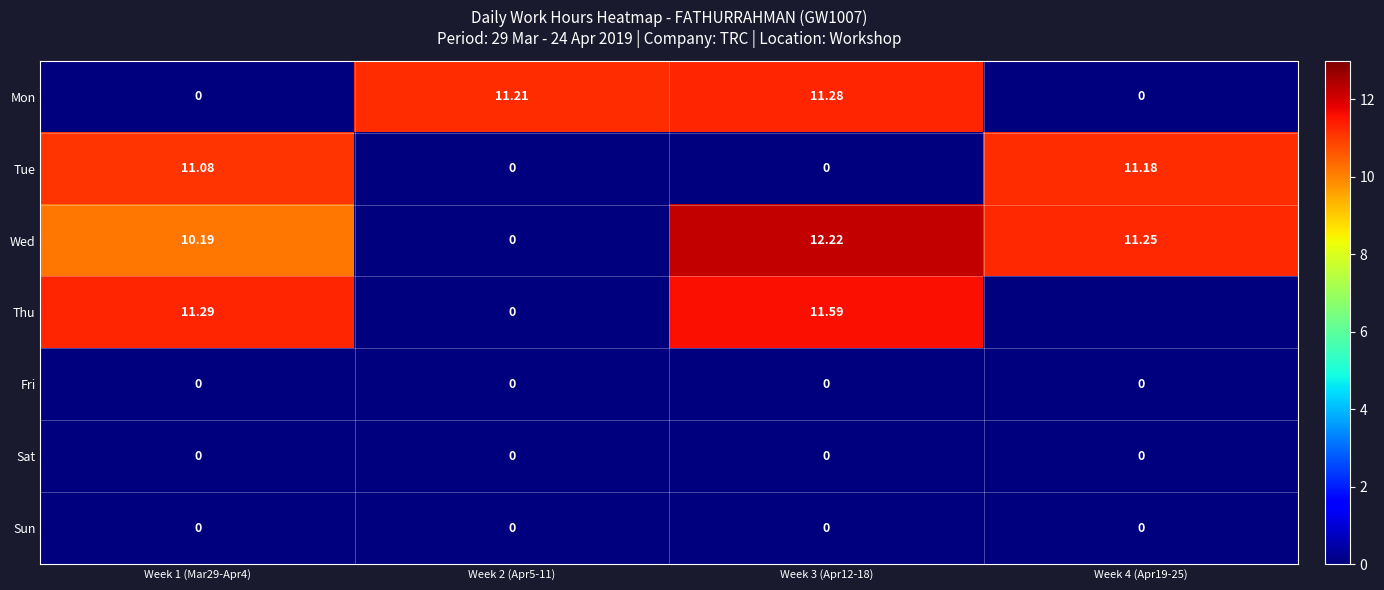

Is the value of Tue at Week 4 (Apr19-25) greater than the value of Sun at Week 3 (Apr12-18)?

Yes